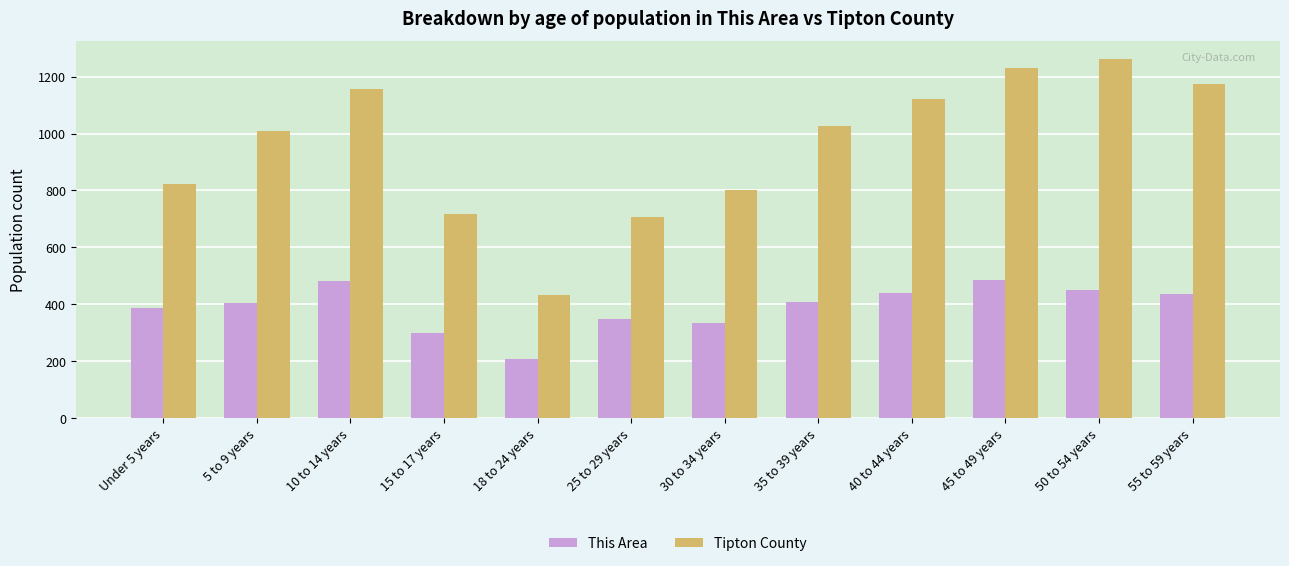

How many values in the Tipton County series are below 1028?

6